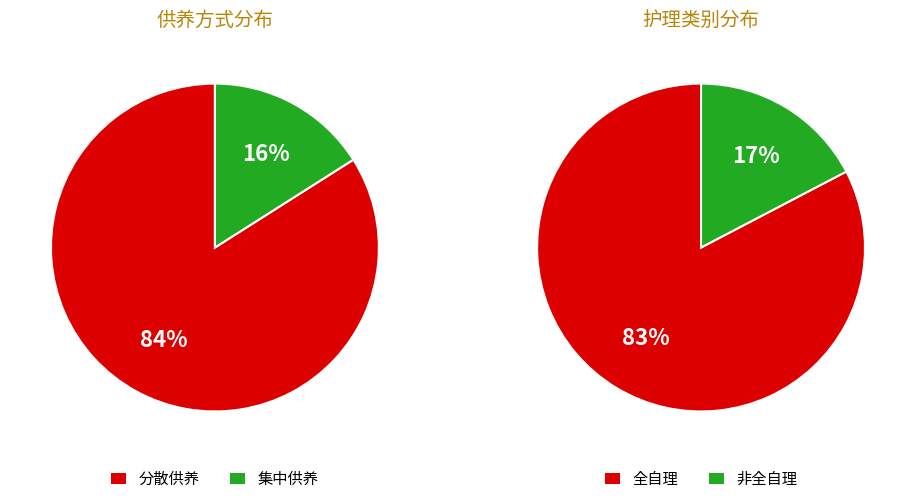

Is it true that 分散全护理 is 13% of the pie?

False